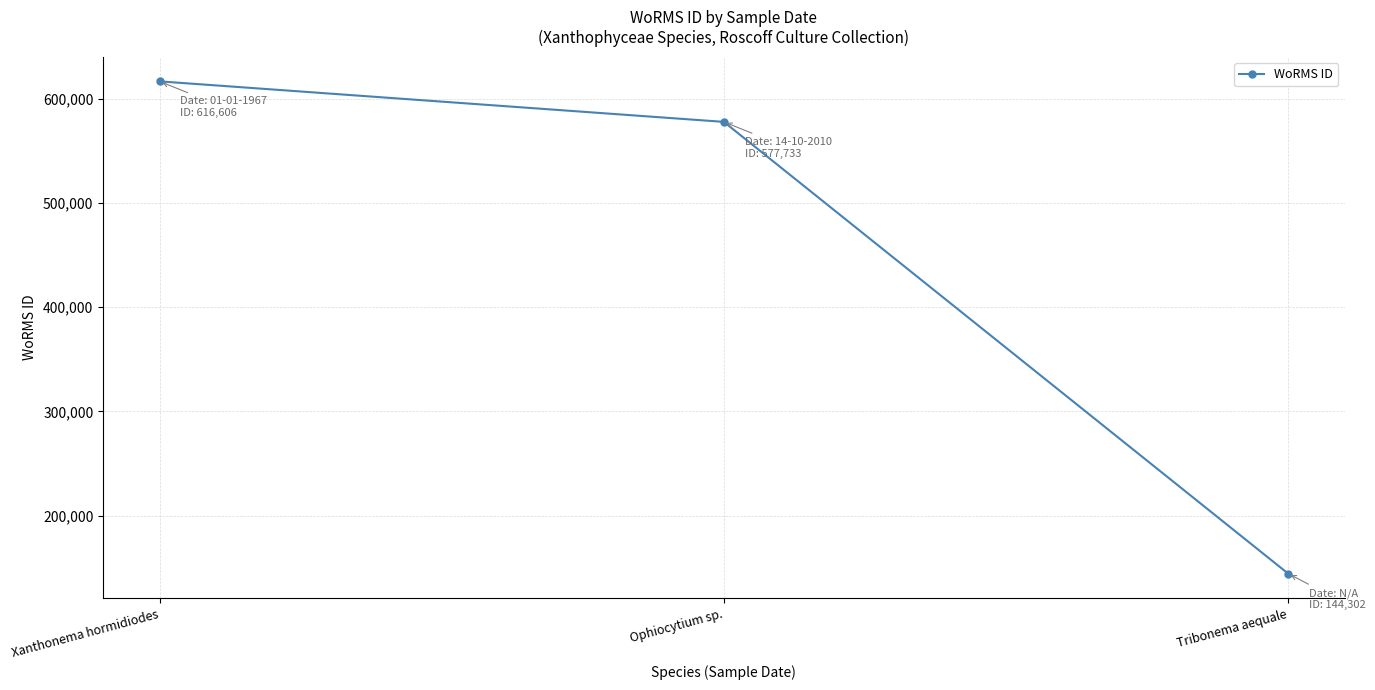

What is the label of the 2nd point from the right?

Ophiocytium sp.